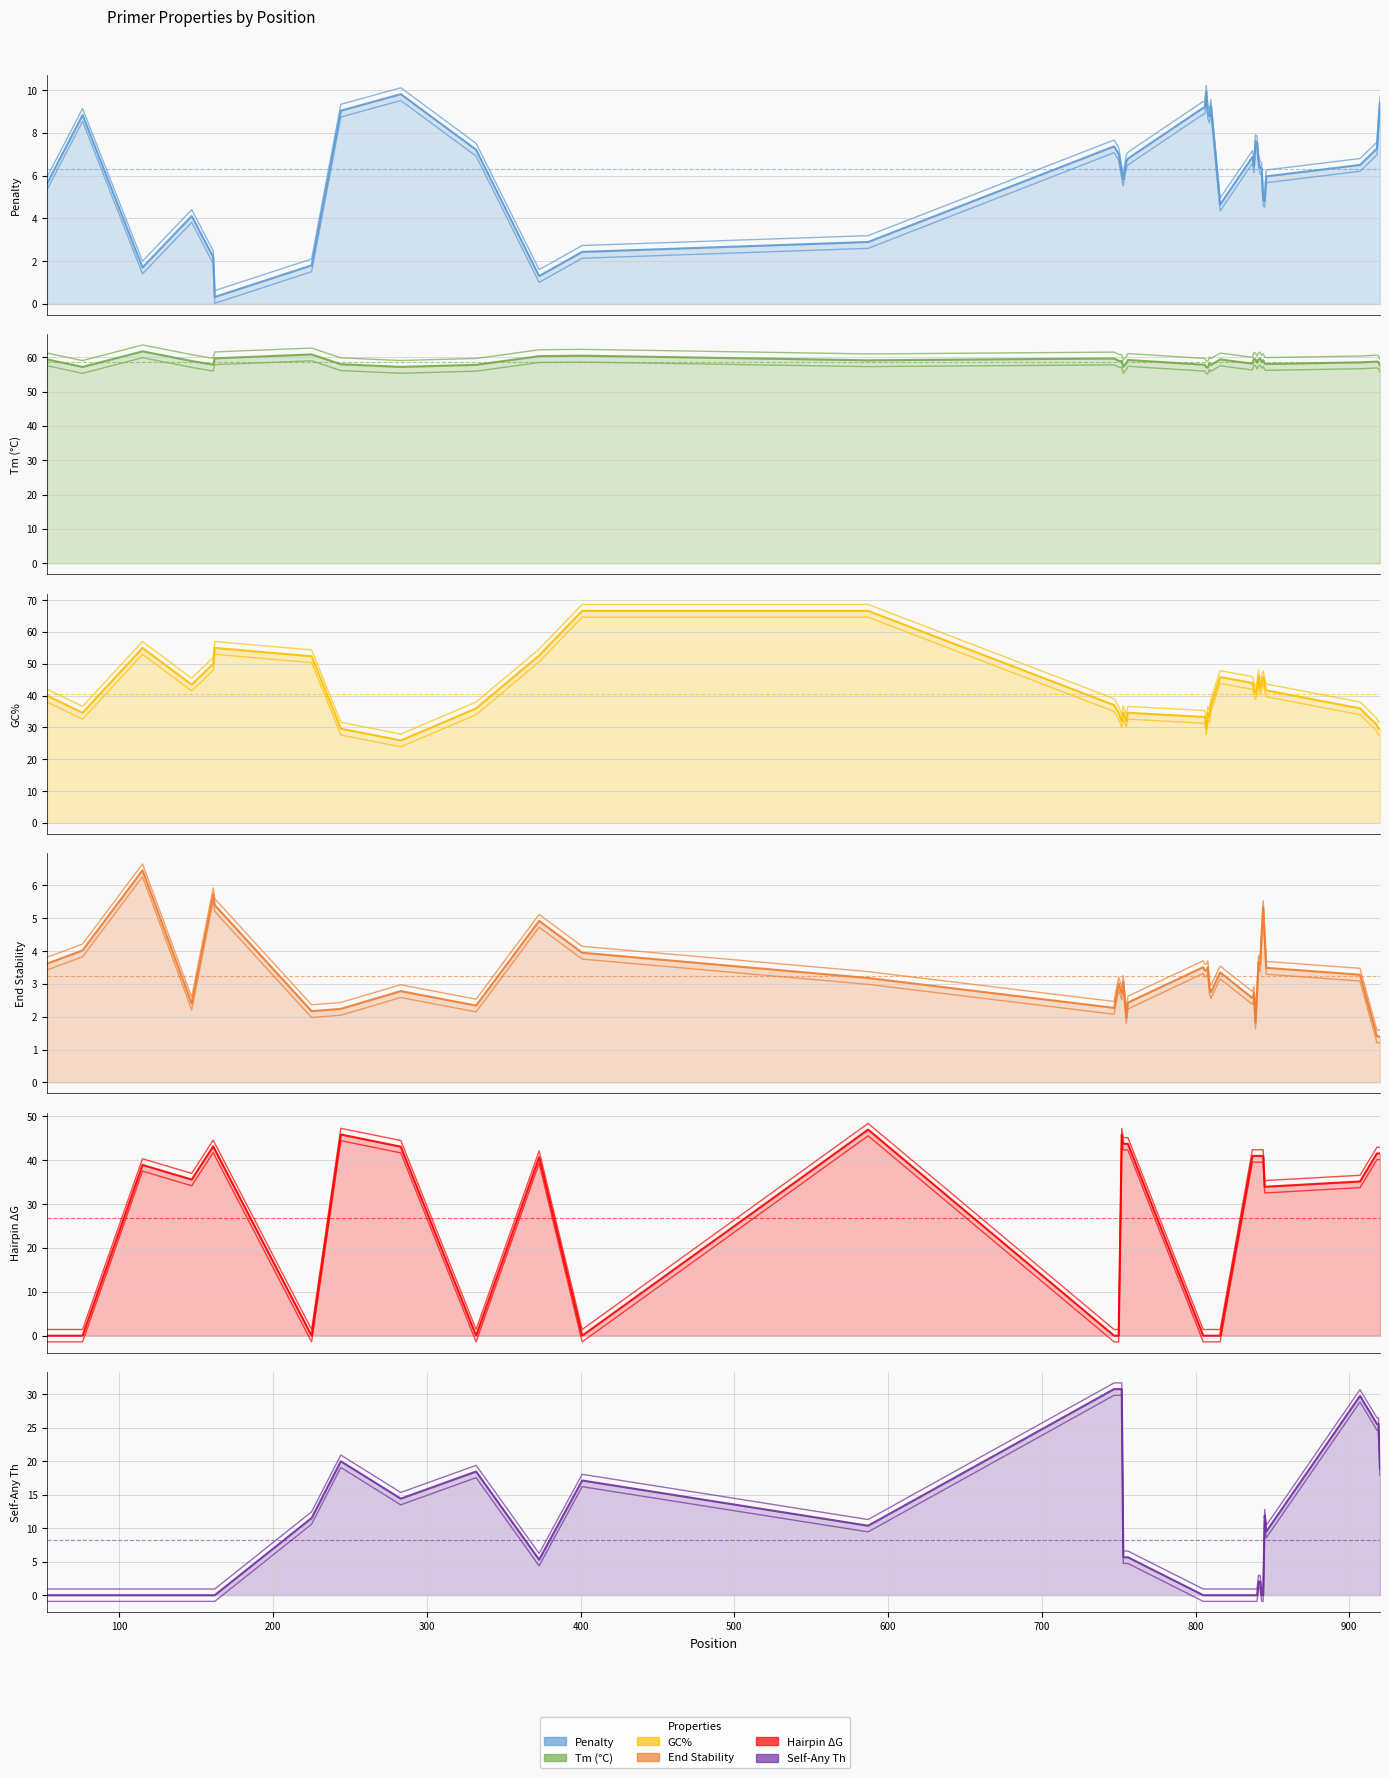

In PRIMER_LEFT_0_GC_PERCENT, how many points are lower than both neighbors (excluding endpoints)?

9